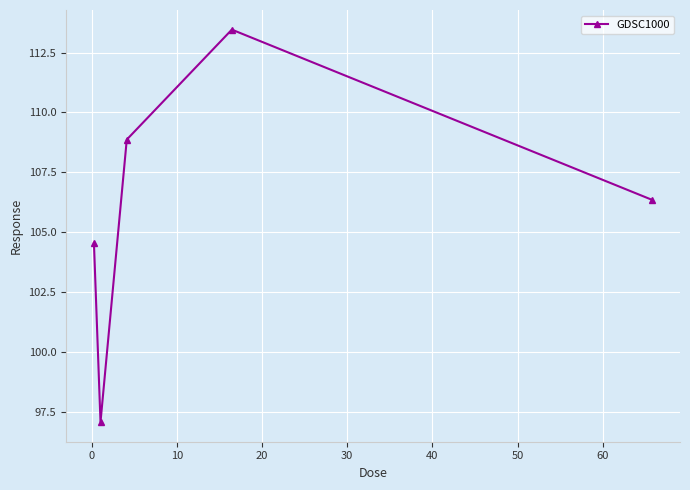

What is the value of the 2nd point from the left?

97.1